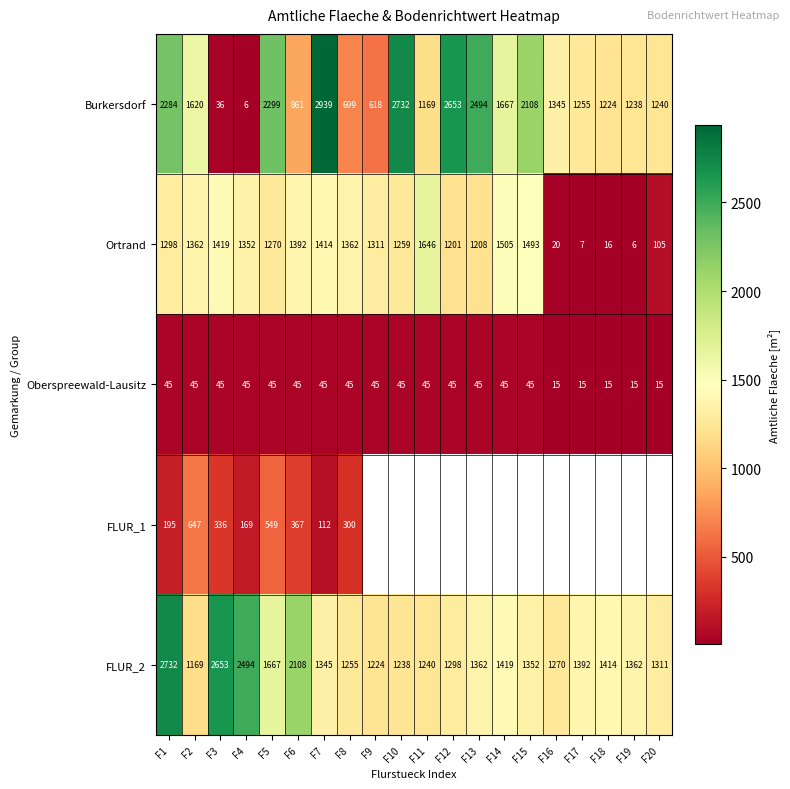

At which category does the chart reach its minimum across all series?

F4